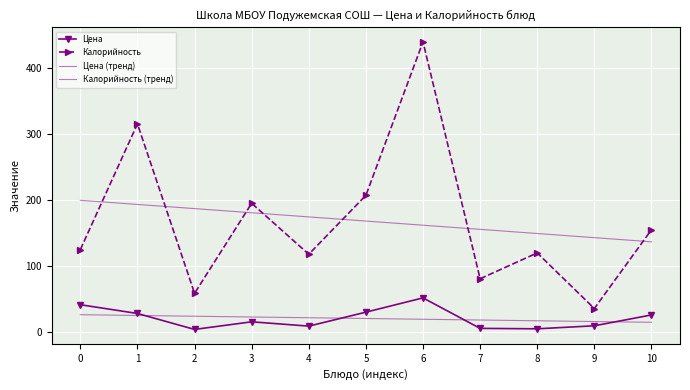

What is the spread (max minus min) of values at 10?

139.8